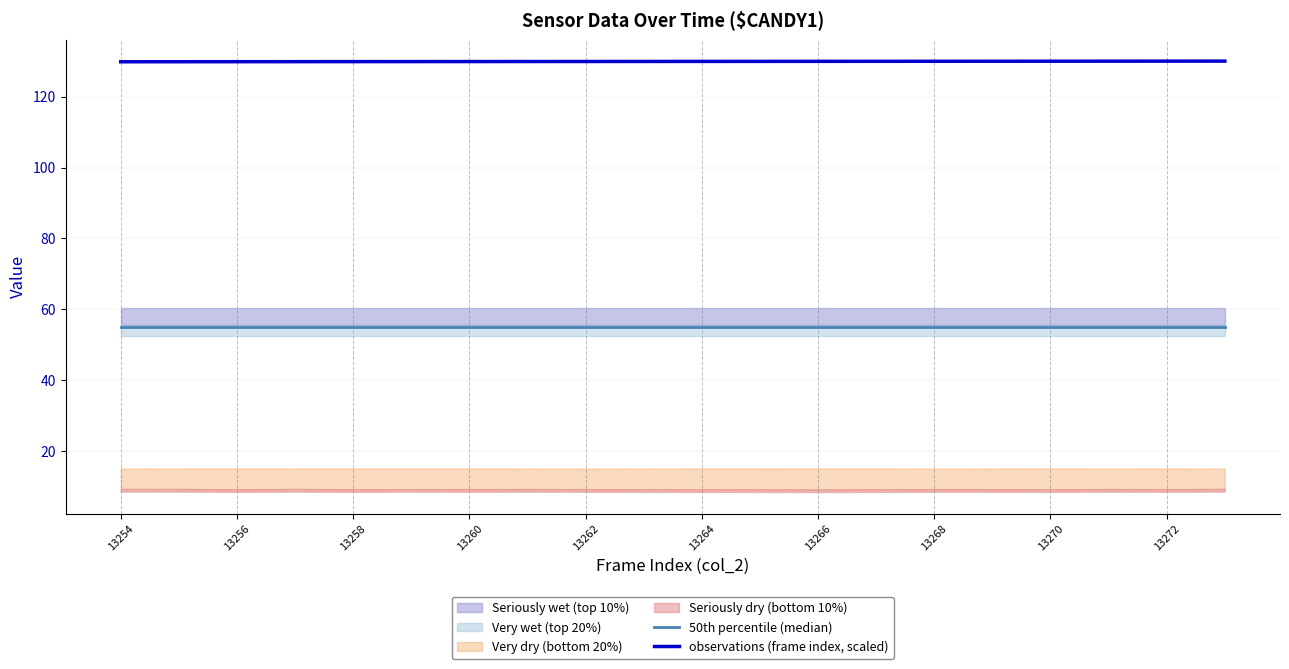

Which series has the largest total across all categories?

observations (frame index, scaled)